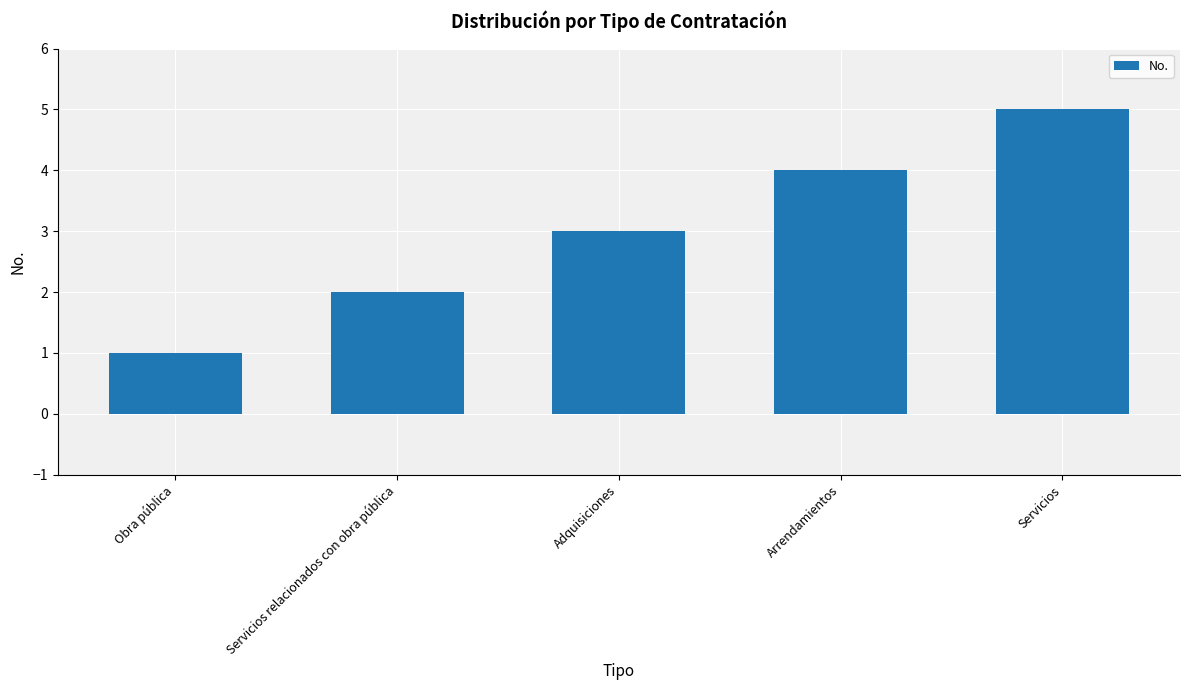

At which label is the value closest to 3?

Adquisiciones